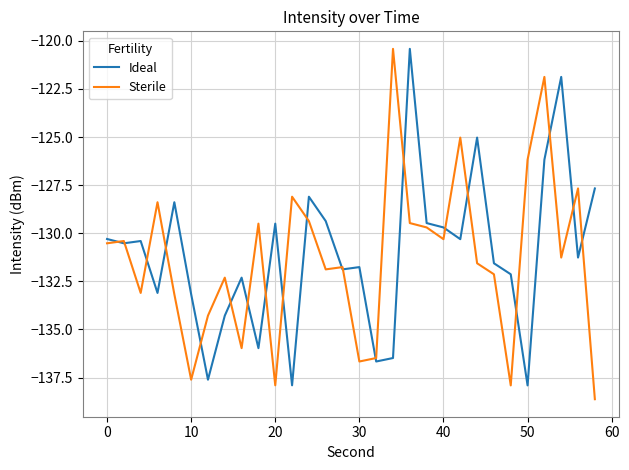

What is the maximum value for Sterile?

-120.4